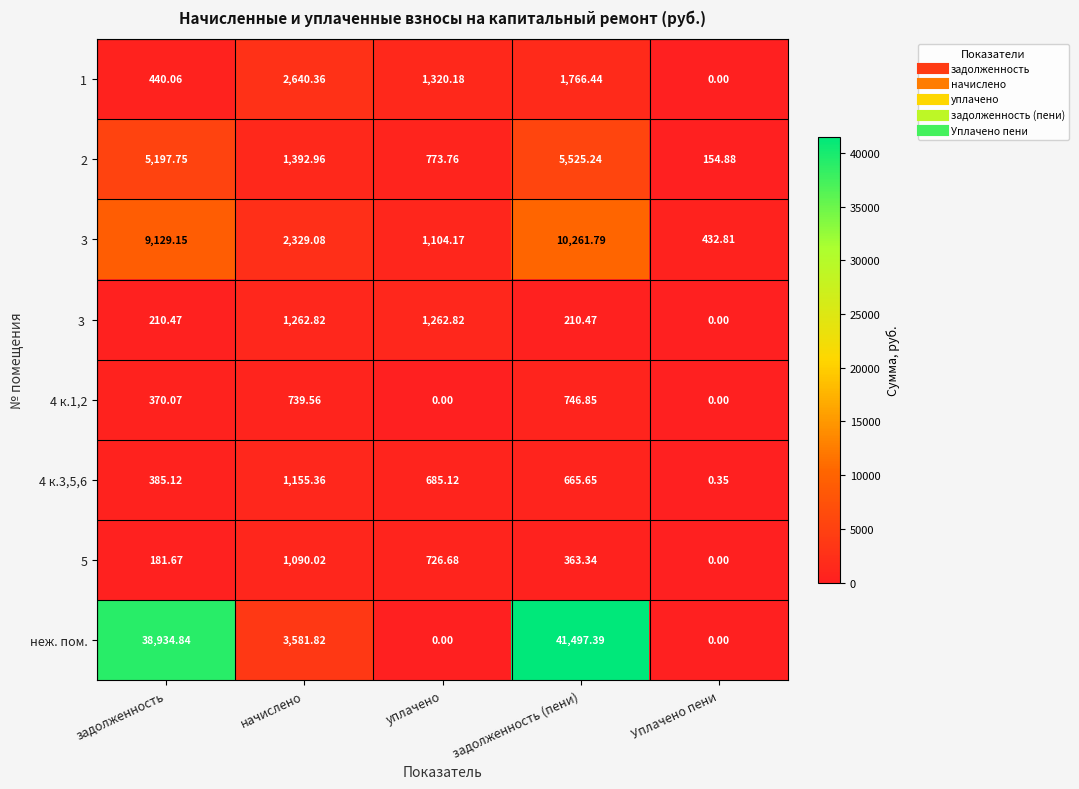

At which category does the chart reach its peak across all series?

задолженность (пени)